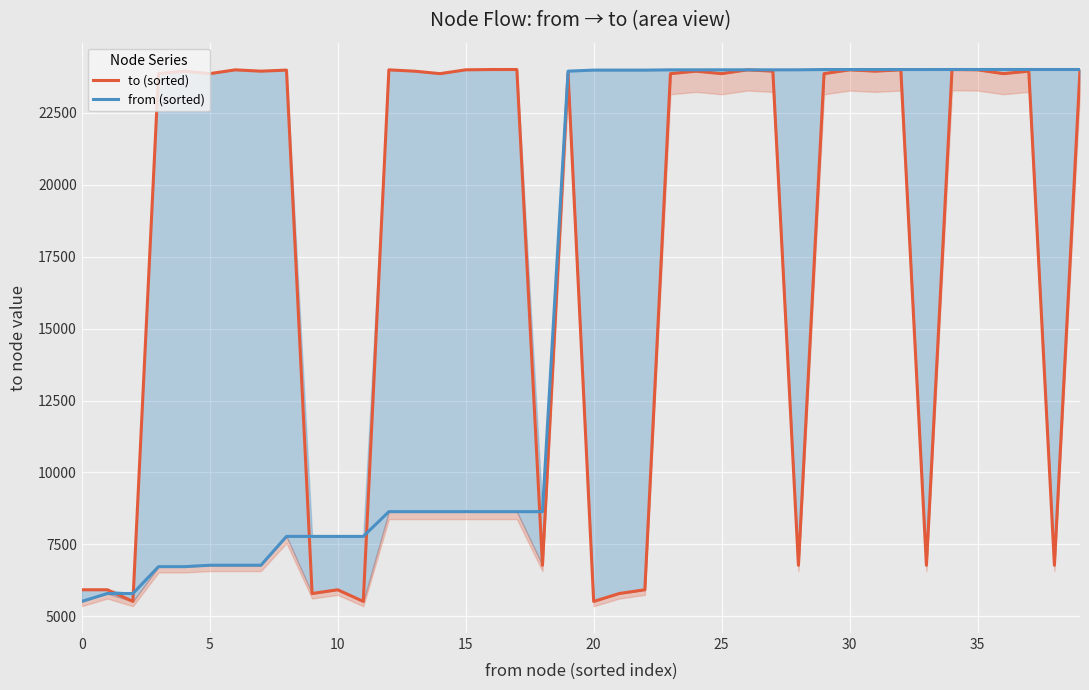

What is the label of the 28th point from the right?

12